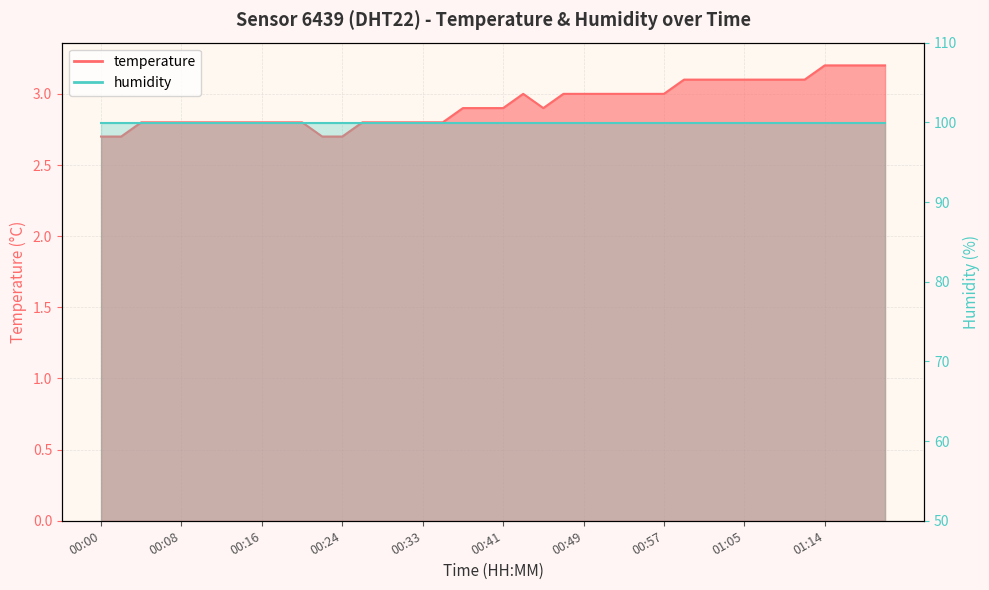

At which category does the chart reach its minimum across all series?

00:00